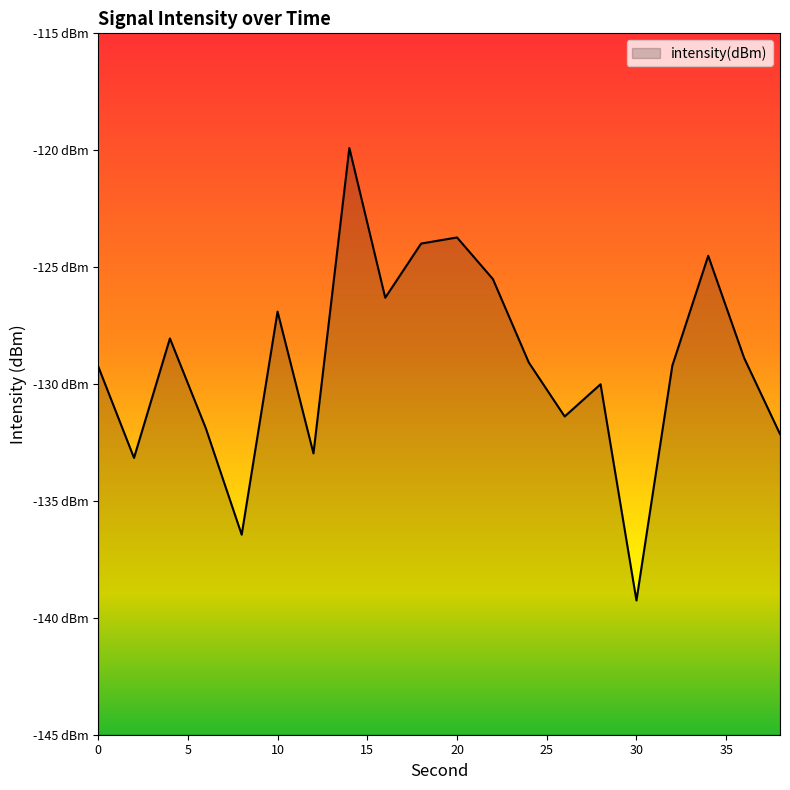

Reading left to right, list all the values displayed in this chart.

0=-129.2	2=-133.2	4=-128.0	6=-131.9	8=-136.4	10=-126.9	12=-133.0	14=-119.9	16=-126.3	18=-124.0	20=-123.7	22=-125.5	24=-129.1	26=-131.4	28=-130.0	30=-139.3	32=-129.2	34=-124.5	36=-128.9	38=-132.1